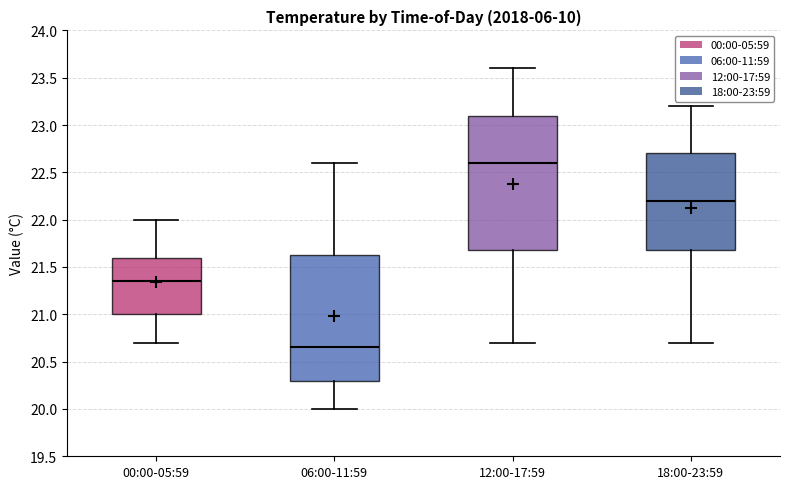

Reading left to right, read every box against the y-axis: the position of its median line, the range the box covers, and the ends of its whiskers. The values are not printed on the chart, so give them approximately, as read against the axis.

00:00-05:59: median 21.35, box 21.00 to 21.60, whiskers 20.70 to 22.00
06:00-11:59: median 20.65, box 20.30 to 21.65, whiskers 20.00 to 22.60
12:00-17:59: median 22.60, box 21.70 to 23.10, whiskers 20.70 to 23.60
18:00-23:59: median 22.20, box 21.70 to 22.70, whiskers 20.70 to 23.20